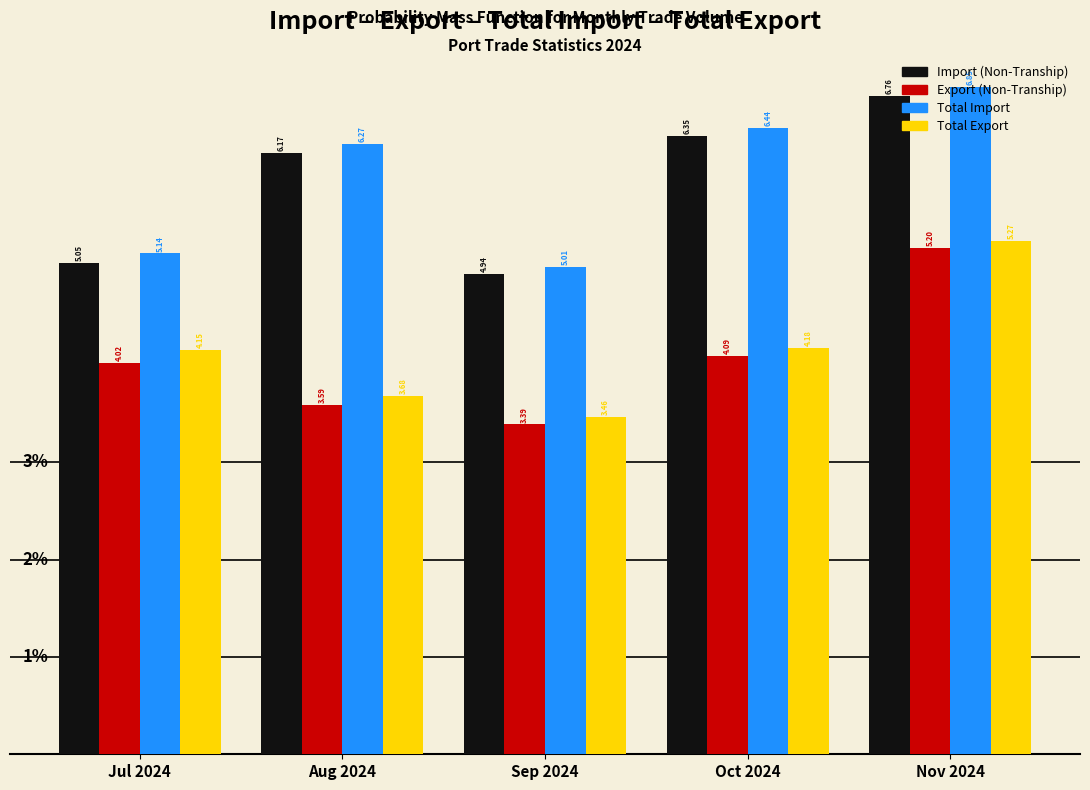

At Oct 2024, list the series in order from largest to smallest.

Total Import, Import (Non-Tranship), Total Export, Export (Non-Tranship)